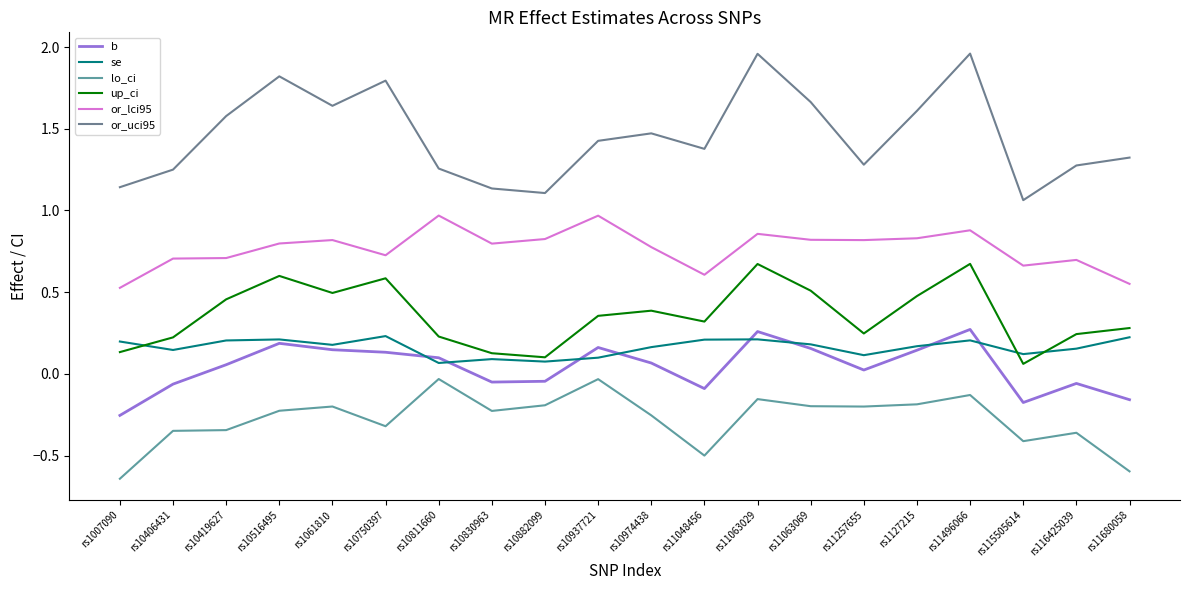

Which label corresponds to the largest value in the chart?

rs11496066